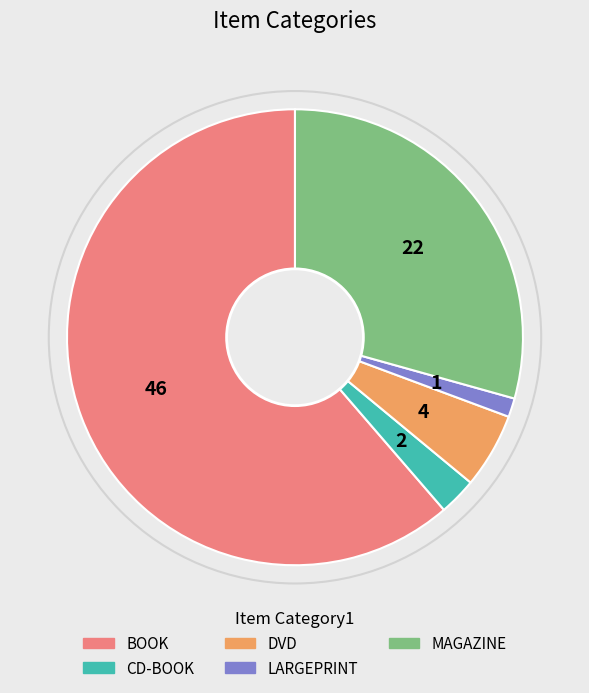

Do DVD and MAGAZINE together represent more than half of the pie?

No